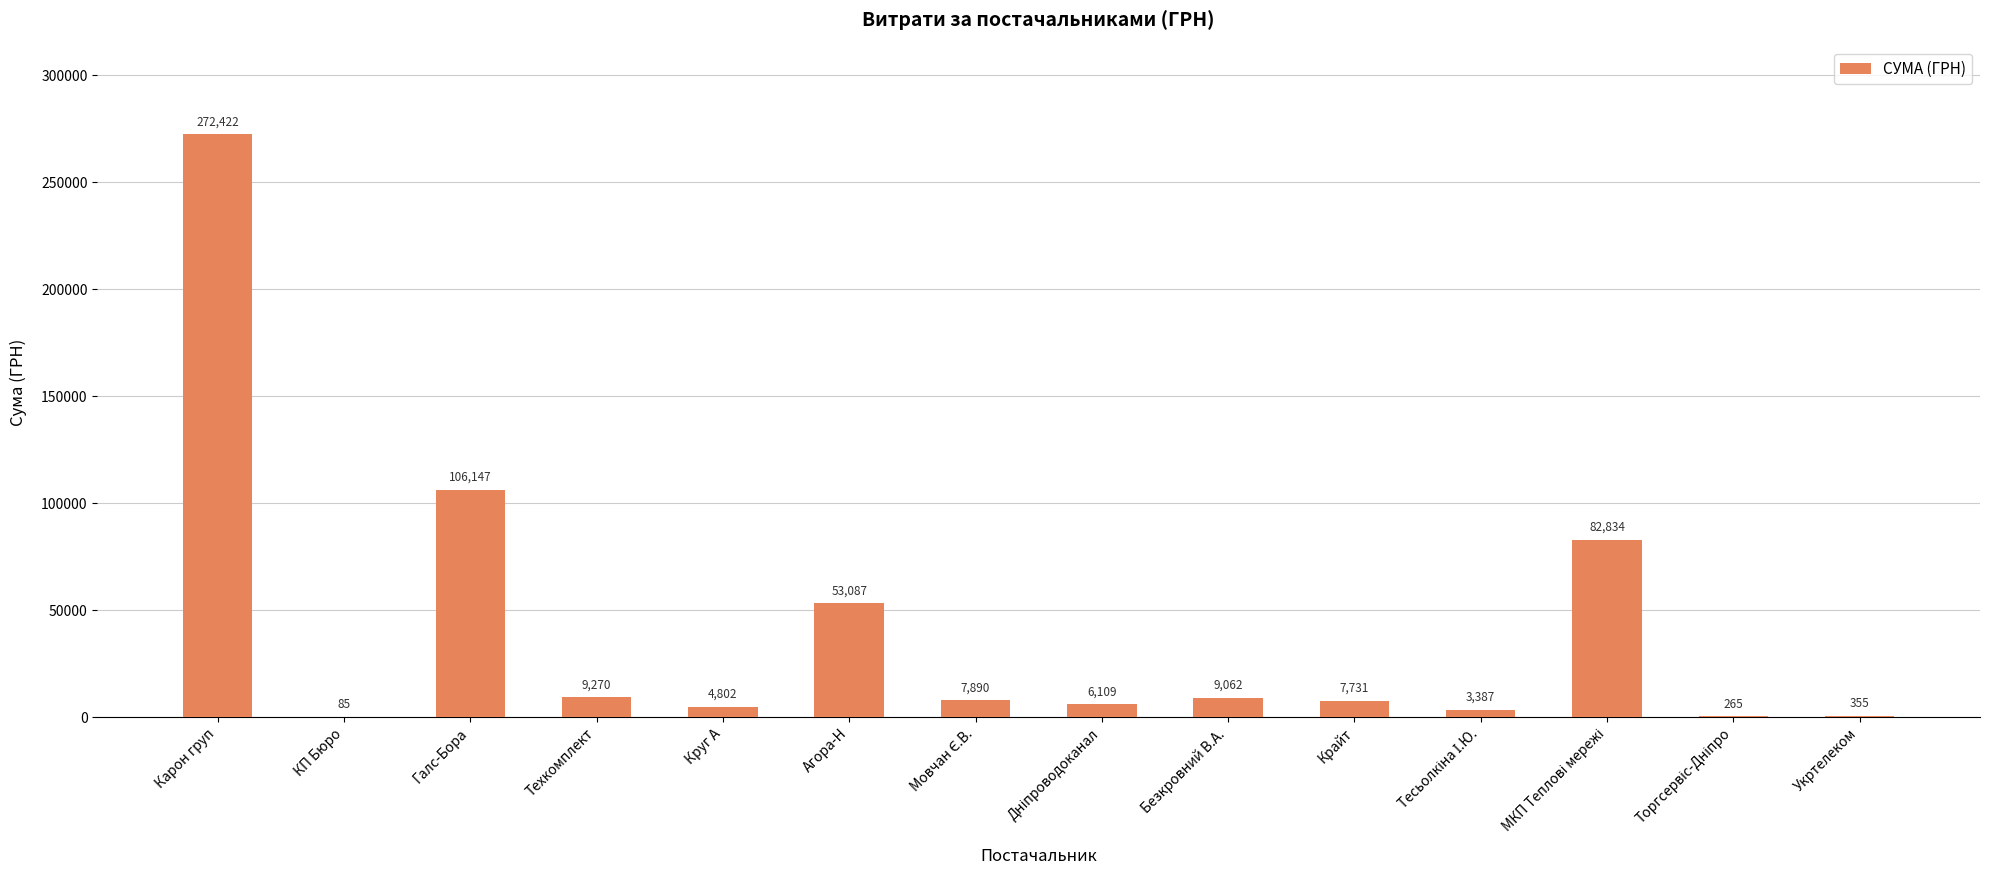

How many series are shown in this chart?

1